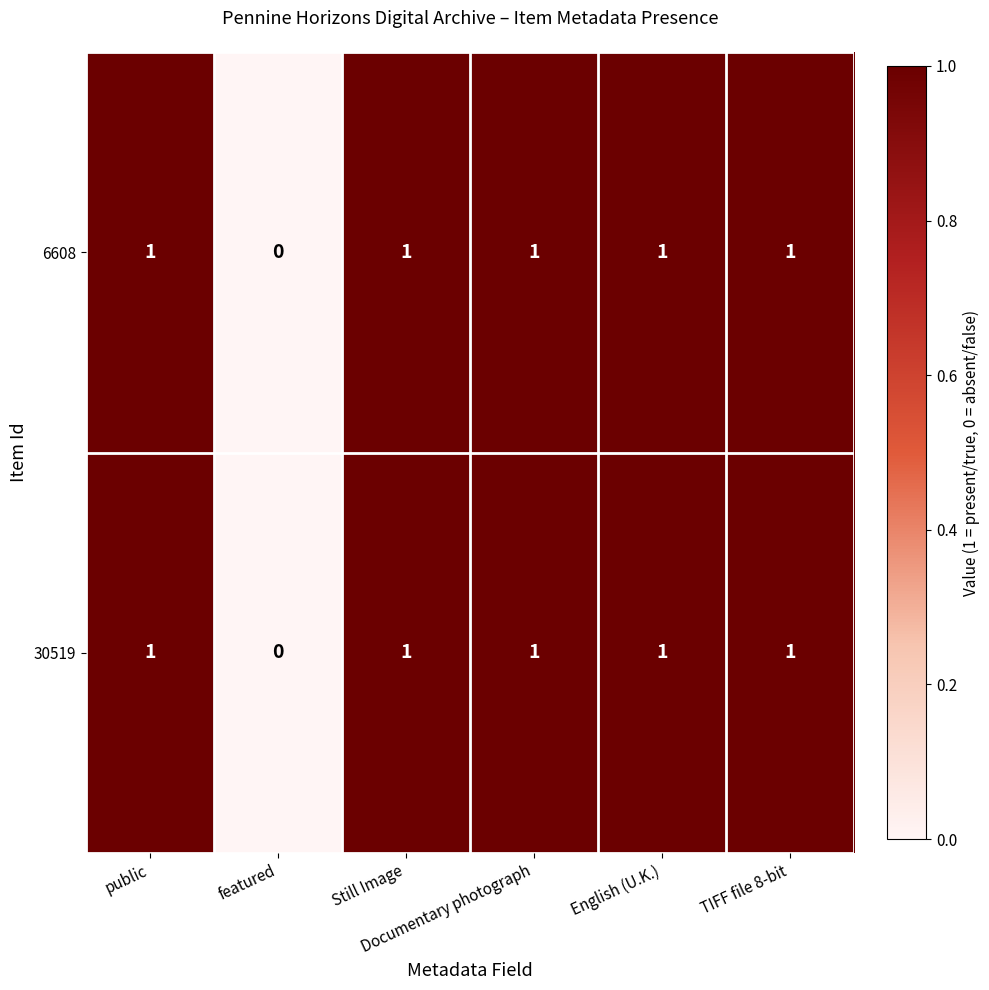

What is the sum of all 6608 values?

5